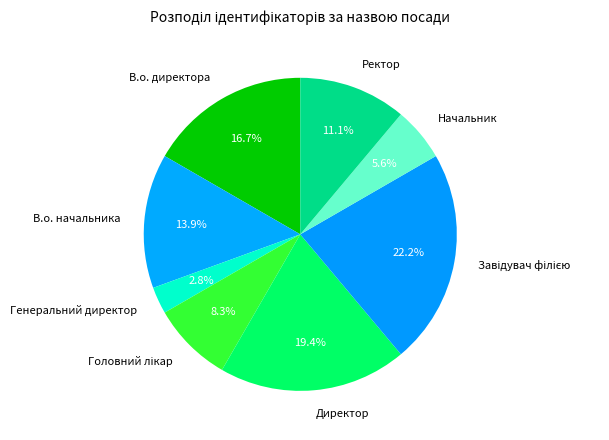

To the nearest percent, what portion does В.о. начальника represent?

14%